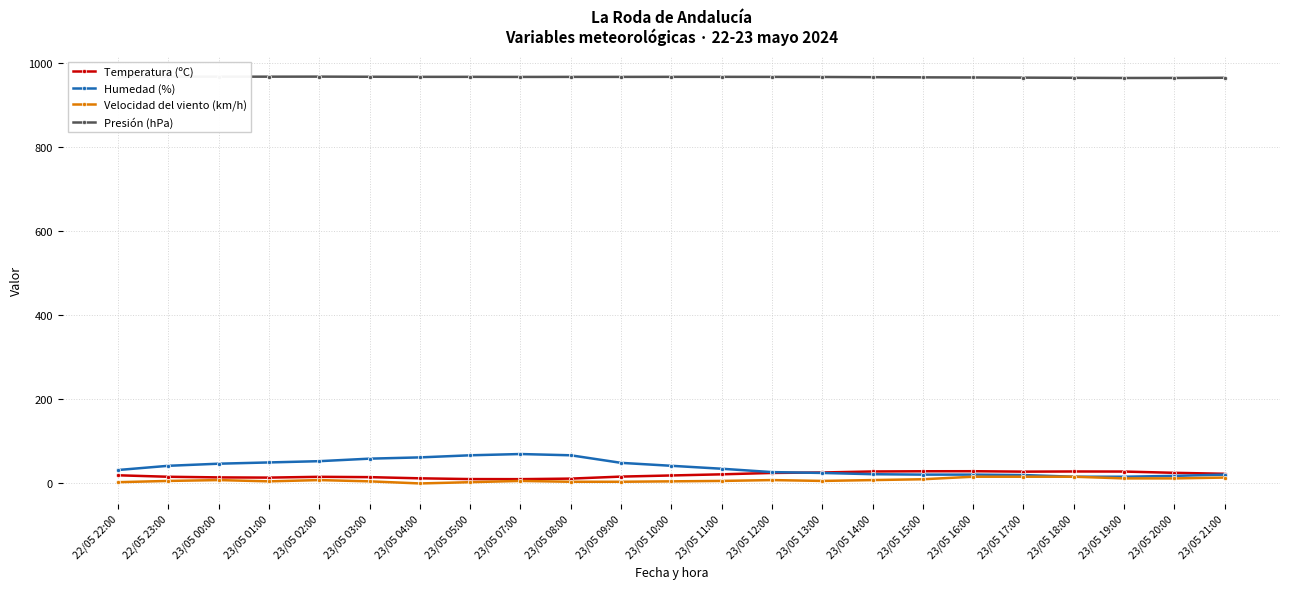

Is the value of Presión (hPa) at 23/05 20:00 greater than the value of Temperatura (ºC) at 22/05 22:00?

Yes